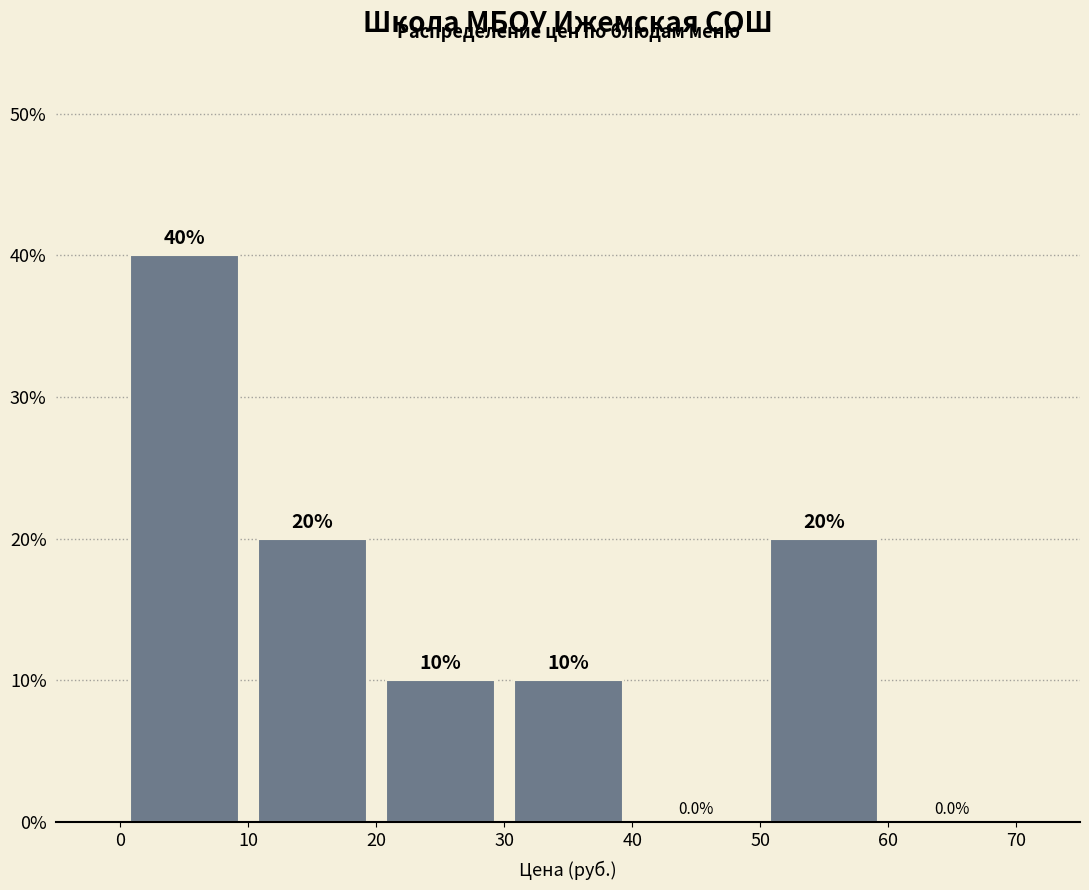

Reading left to right, transcribe this chart: for each bar, give the range it covers on the x-axis and its height.

0 to 10: 40.0
10 to 20: 20.0
20 to 30: 10.0
30 to 40: 10.0
40 to 50: 0.0
50 to 60: 20.0
60 to 70: 0.0